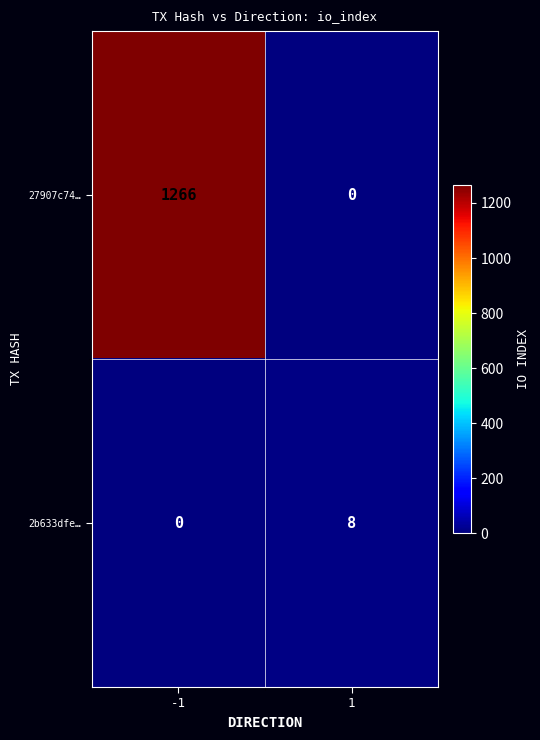

What is the difference between the 2b633dfe… values at 1 and -1?

8